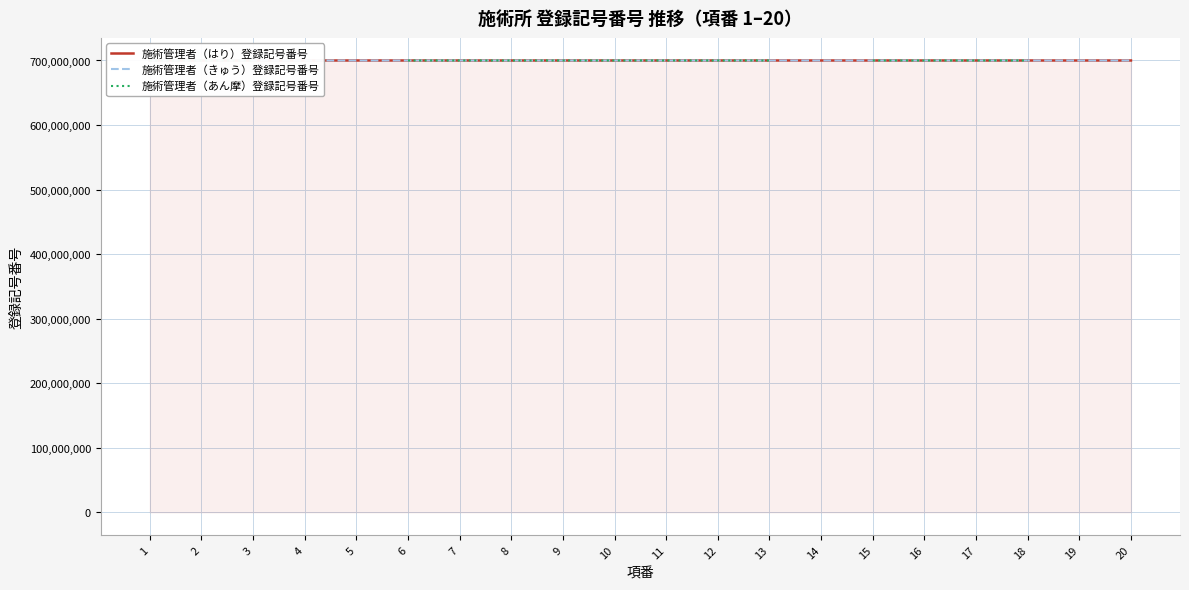

Is the value of 施術管理者（あん摩）登録記号番号 at 6 greater than the value of 施術管理者（はり）登録記号番号 at 15?

No